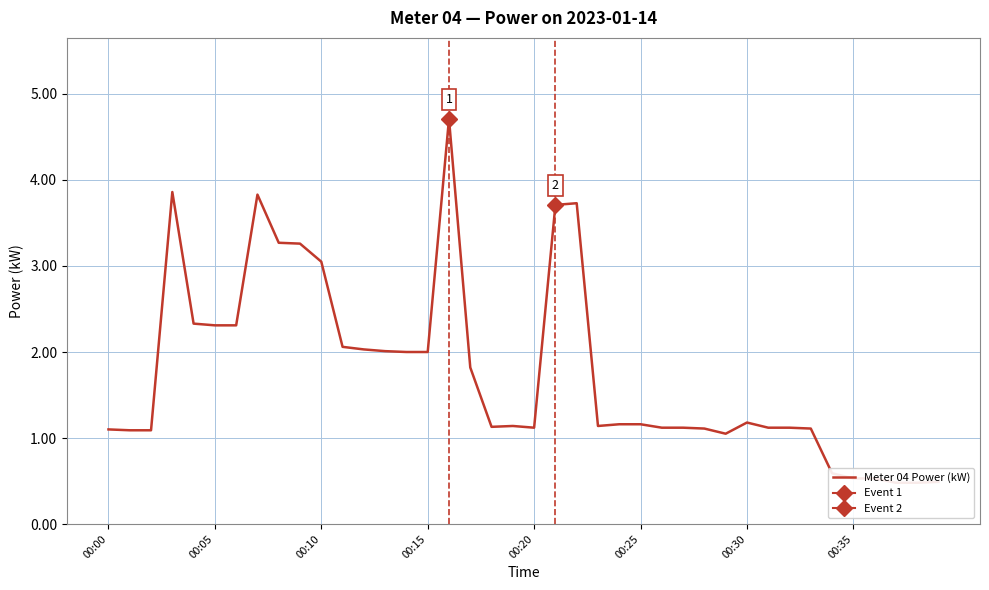

At which label does the data first exceed 1?

00:00